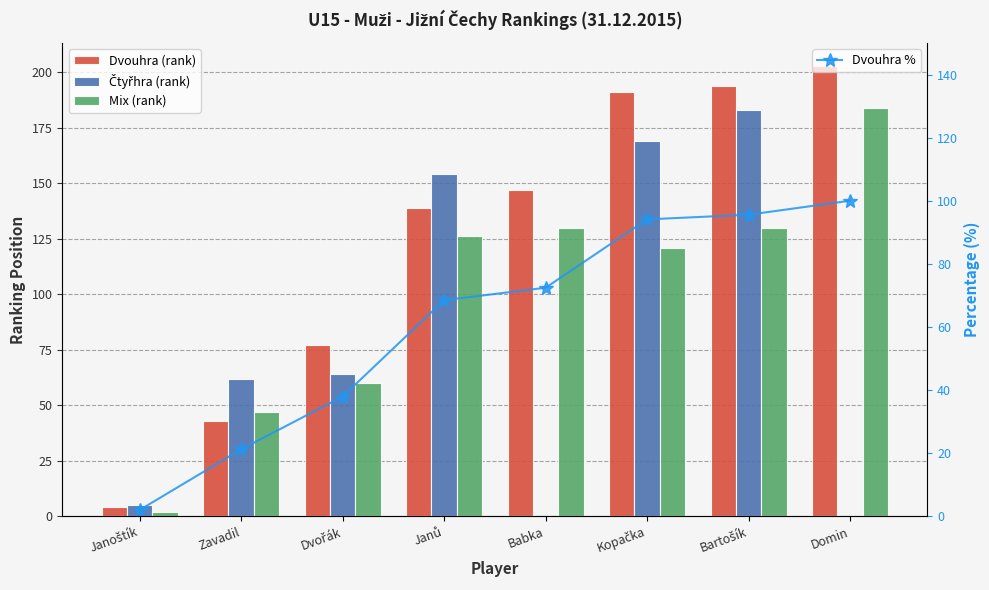

What is the approximate value of Mix (rank) at Domin?

184.0